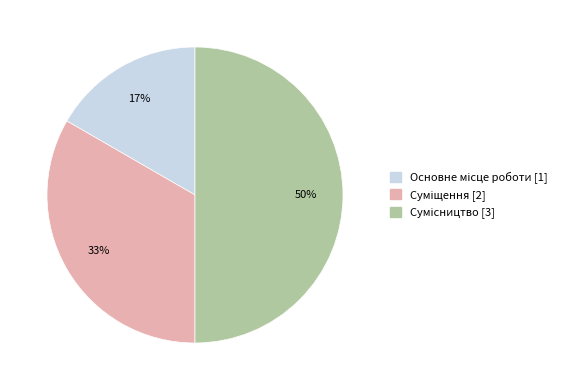

To the nearest percent, what is the difference between the largest and smallest slice percentages?

33%